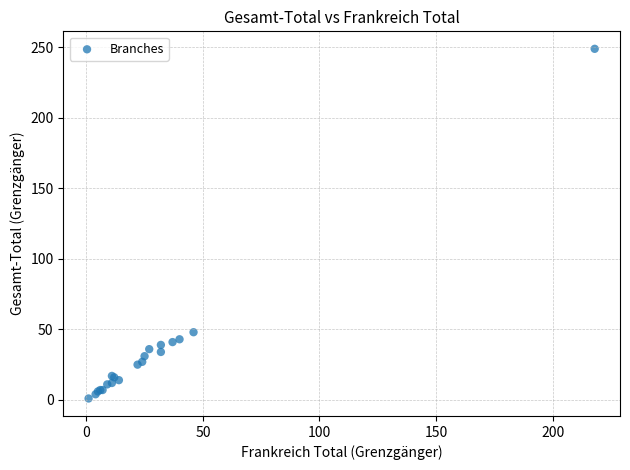

What Y value in the scatter plot is closest to 125?

48